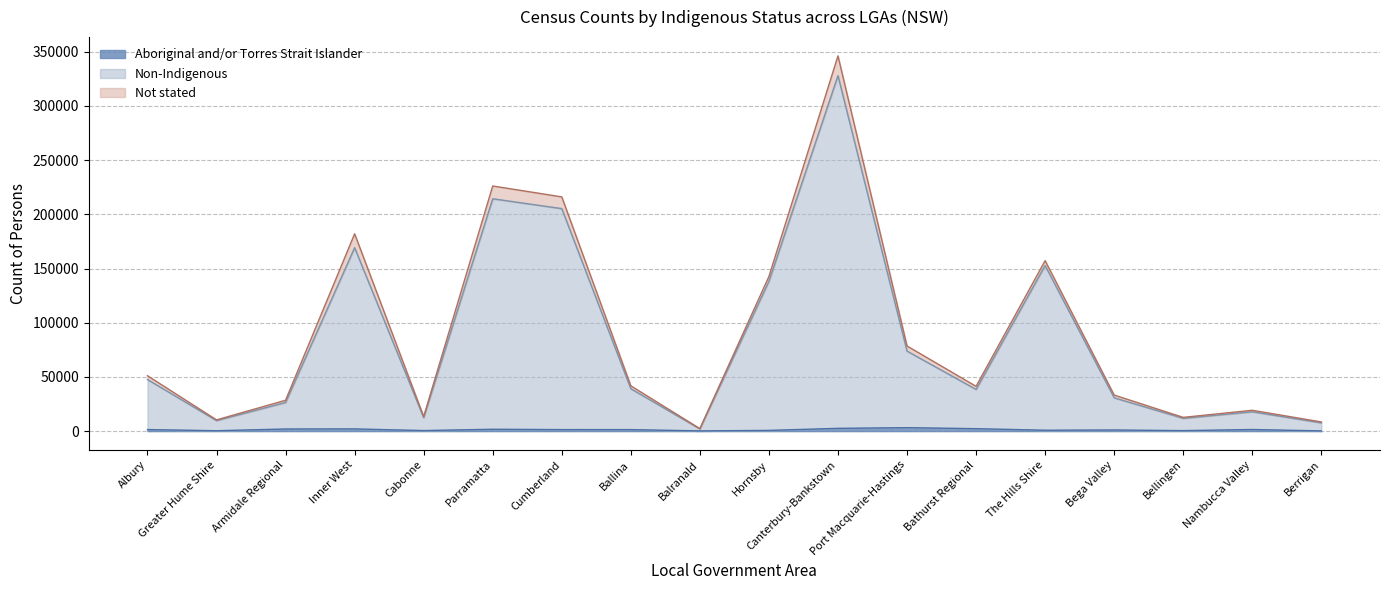

What is the label of the 18th point from the right?

Albury